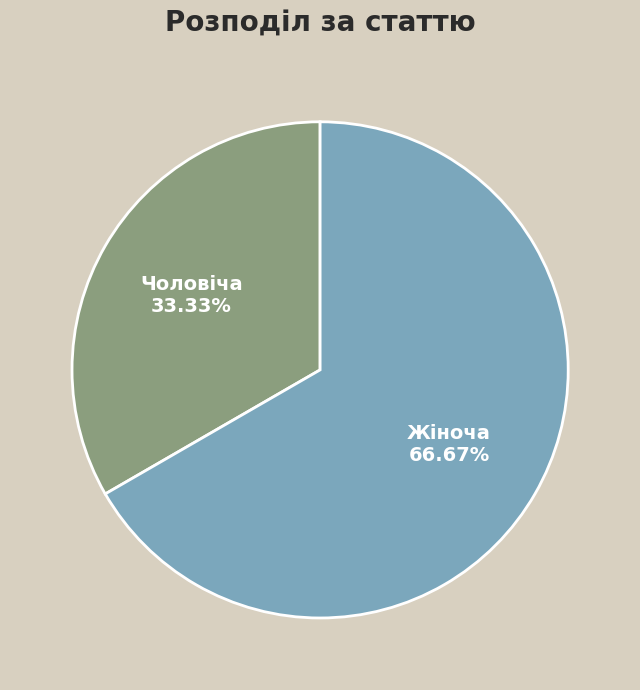

Is there any slice that represents more than half of the pie?

Yes